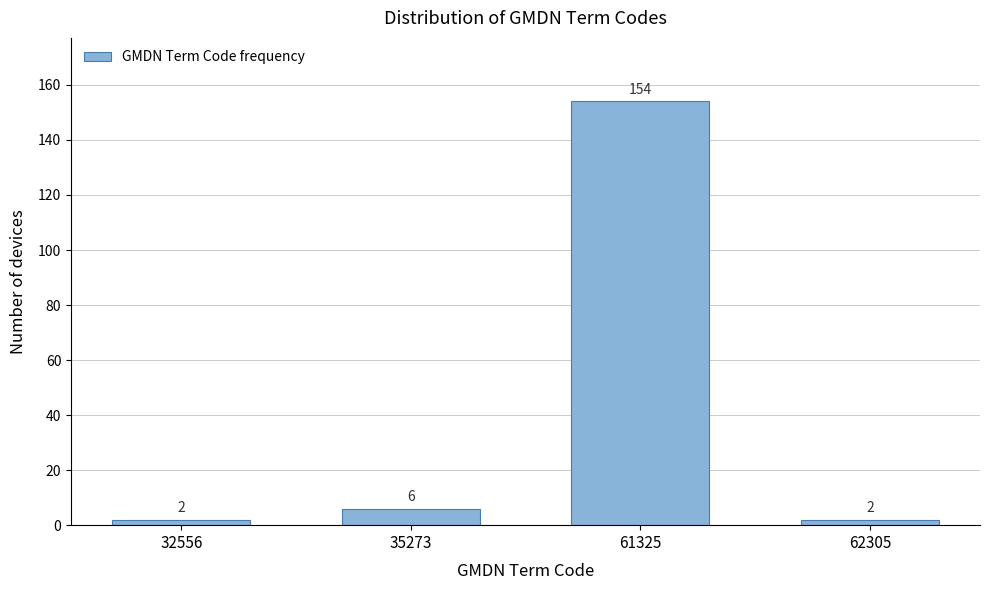

Reading right to left, transcribe all the data shown in this chart.

2	154	6	2